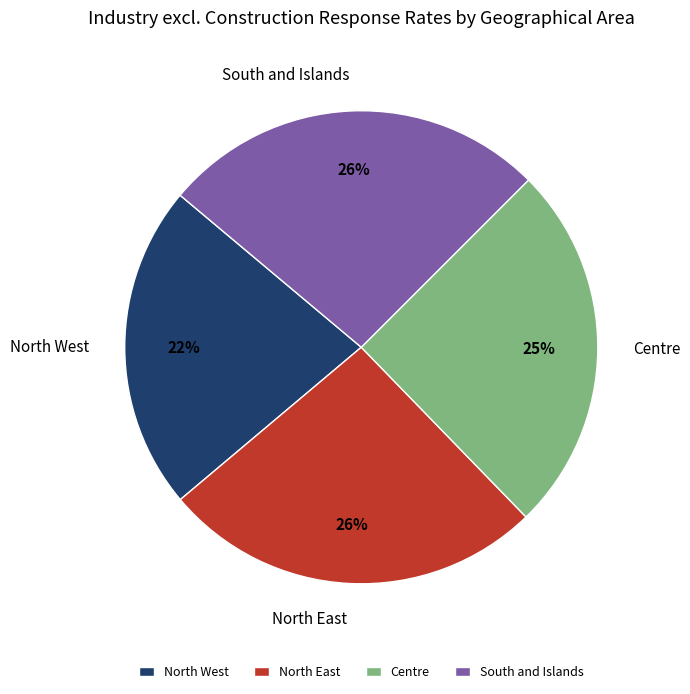

Is there any slice that represents more than half of the pie?

No